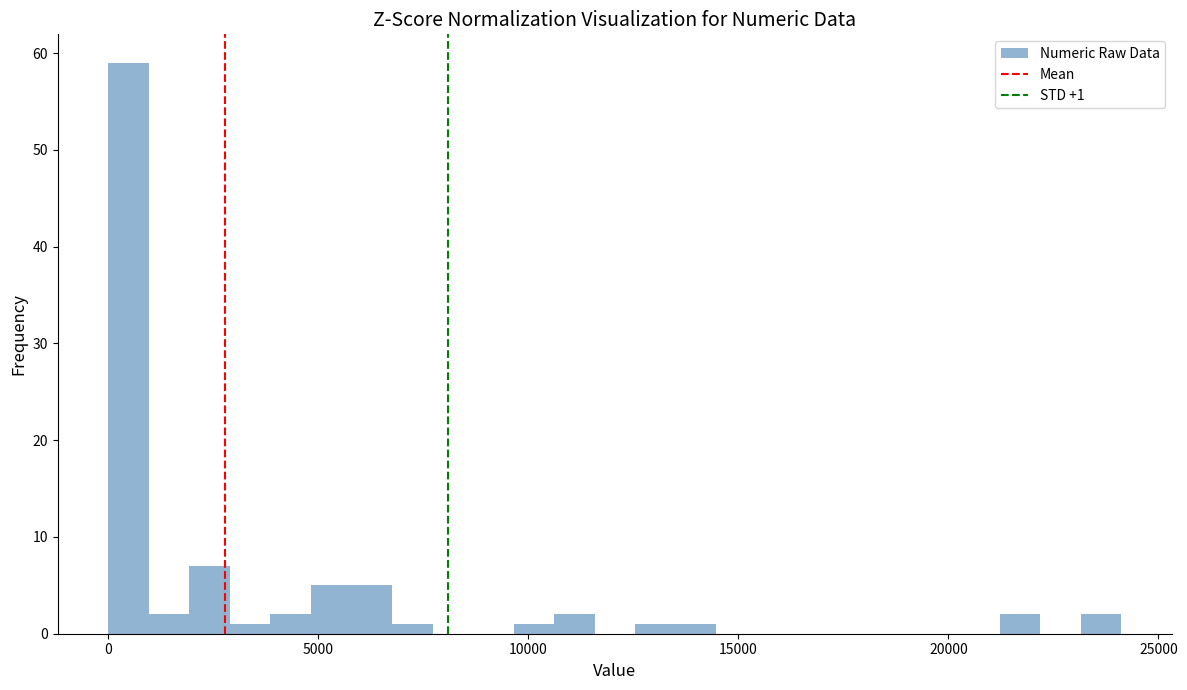

Read against the x-axis, roughly where is the centre of the tallest bar?

500